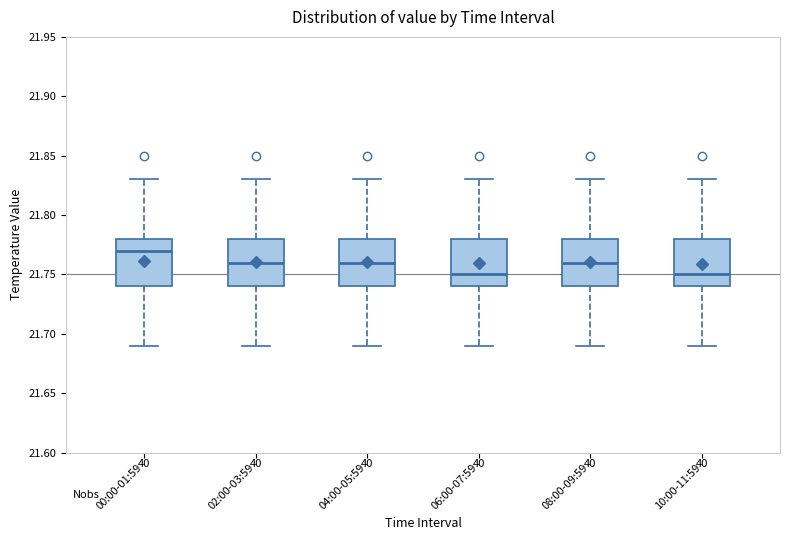

Reading left to right, read every box against the y-axis: the position of its median line, the range the box covers, and the ends of its whiskers. The values are not printed on the chart, so give them approximately, as read against the axis.

00:00-01:59: median 21.77, box 21.74 to 21.78, whiskers 21.69 to 21.83
02:00-03:59: median 21.76, box 21.74 to 21.78, whiskers 21.69 to 21.83
04:00-05:59: median 21.76, box 21.74 to 21.78, whiskers 21.69 to 21.83
06:00-07:59: median 21.75, box 21.74 to 21.78, whiskers 21.69 to 21.83
08:00-09:59: median 21.76, box 21.74 to 21.78, whiskers 21.69 to 21.83
10:00-11:59: median 21.75, box 21.74 to 21.78, whiskers 21.69 to 21.83